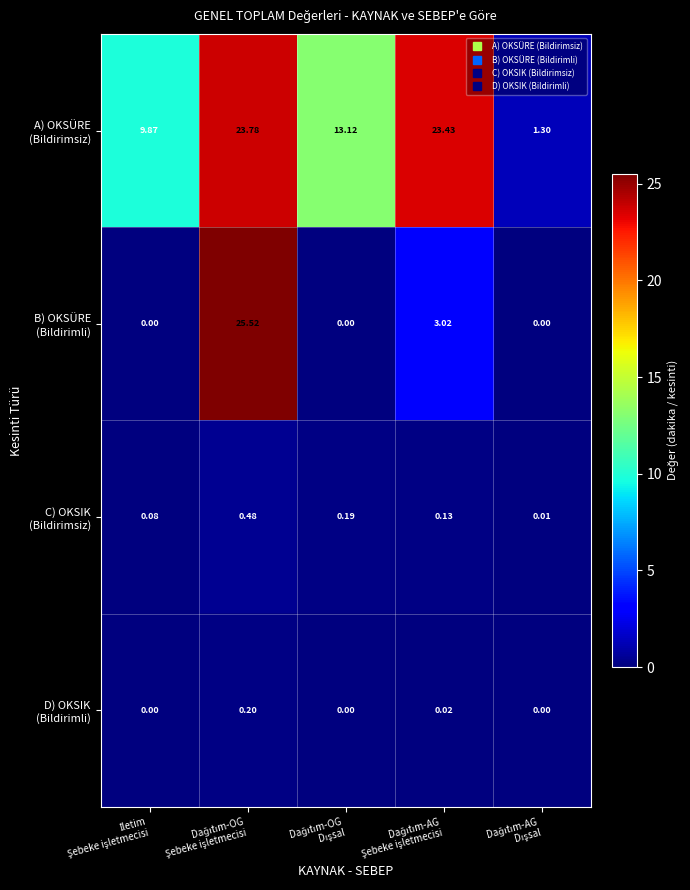

What is the total value across all series at Dağıtım-OG
Şebeke işletmecisi?

50.0